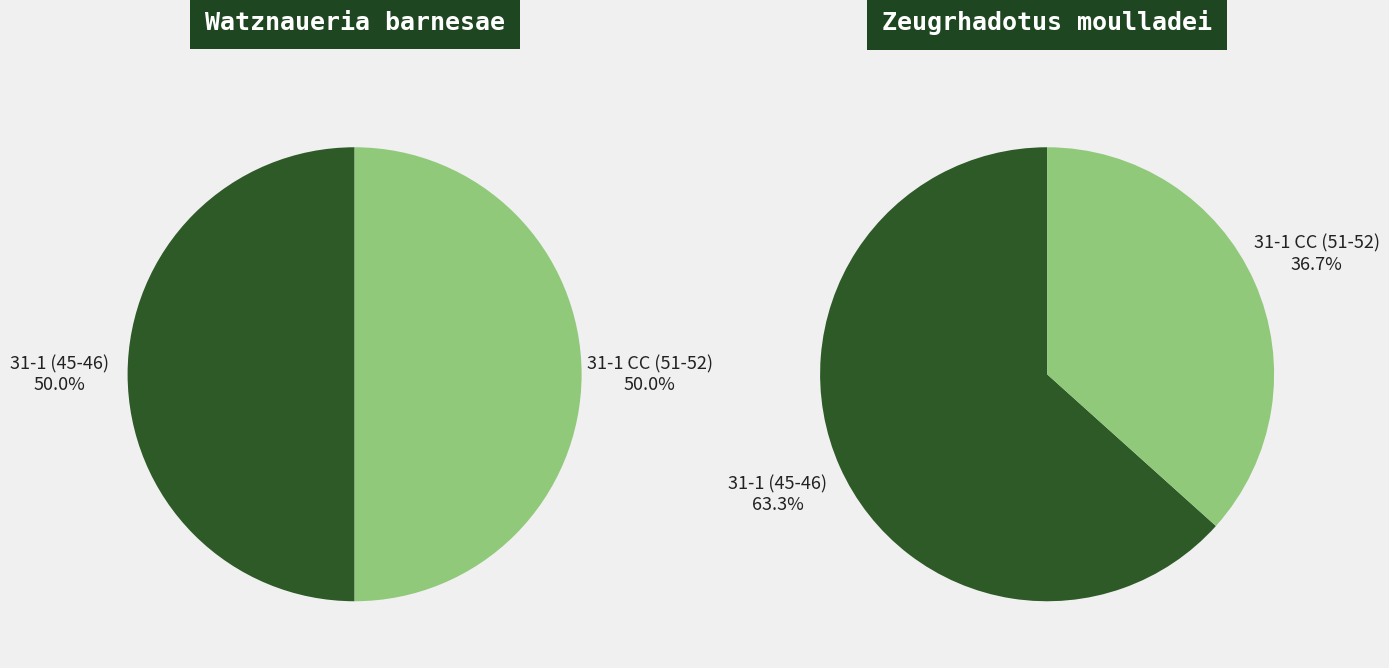

What percentage do 31-1 CC (51-52) and 31-1 (45-46) together represent?

100.0%